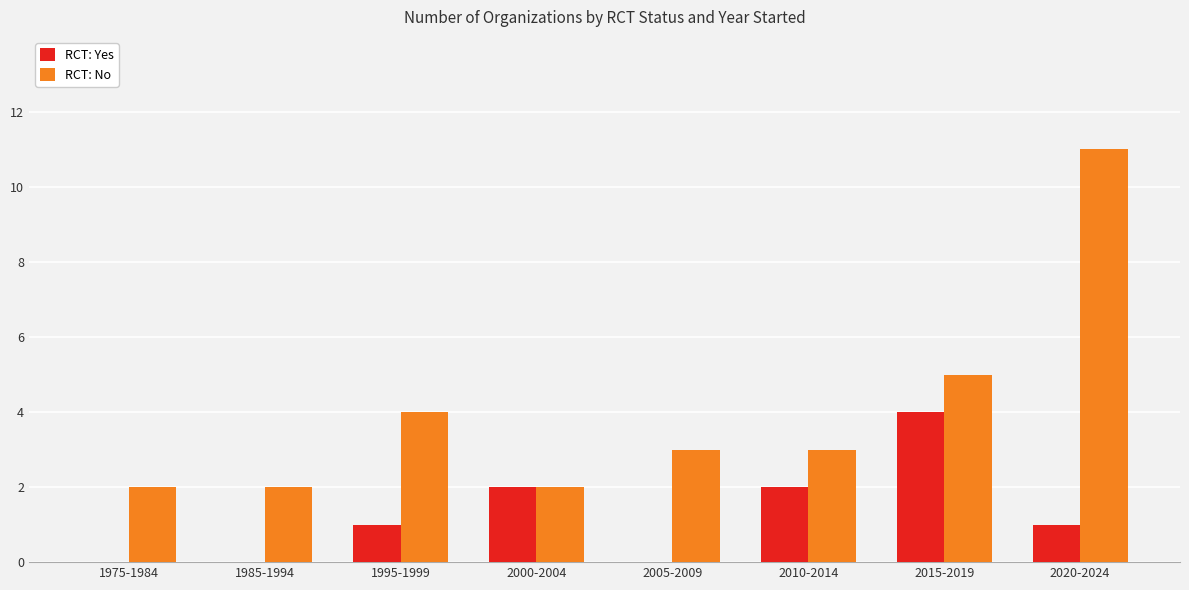

Which series changed the most between 1975-1984 and 2020-2024?

RCT: No